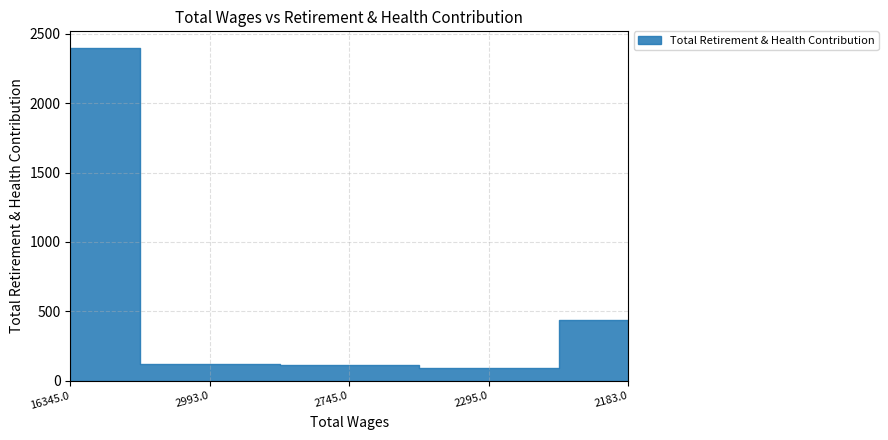

Where does the data first go above 120?

16345.0